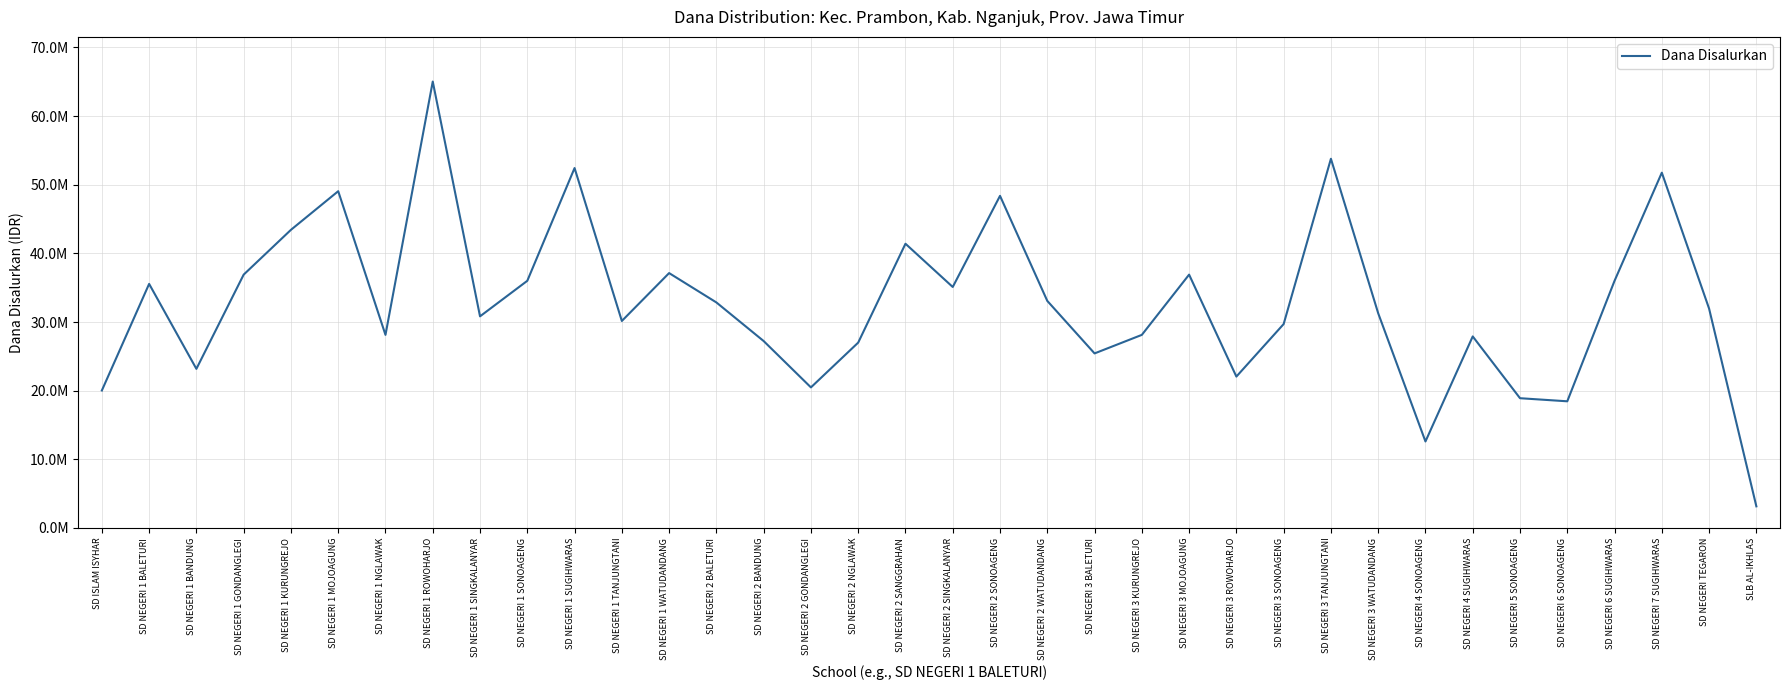

Reading left to right, list all the values displayed in this chart.

SD ISLAM ISYHAR=20025000	SD NEGERI 1 BALETURI=35550000	SD NEGERI 1 BANDUNG=23175000	SD NEGERI 1 GONDANGLEGI=36900000	SD NEGERI 1 KURUNGREJO=43425000	SD NEGERI 1 MOJOAGUNG=49050000	SD NEGERI 1 NGLAWAK=28125000	SD NEGERI 1 ROWOHARJO=65025000	SD NEGERI 1 SINGKALANYAR=30825000	SD NEGERI 1 SONOAGENG=36000000	SD NEGERI 1 SUGIHWARAS=52425000	SD NEGERI 1 TANJUNGTANI=30150000	SD NEGERI 1 WATUDANDANG=37125000	SD NEGERI 2 BALETURI=32850000	SD NEGERI 2 BANDUNG=27225000	SD NEGERI 2 GONDANGLEGI=20475000	SD NEGERI 2 NGLAWAK=27000000	SD NEGERI 2 SANGGRAHAN=41400000	SD NEGERI 2 SINGKALANYAR=35100000	SD NEGERI 2 SONOAGENG=48375000	SD NEGERI 2 WATUDANDANG=33075000	SD NEGERI 3 BALETURI=25425000	SD NEGERI 3 KURUNGREJO=28125000	SD NEGERI 3 MOJOAGUNG=36900000	SD NEGERI 3 ROWOHARJO=22050000	SD NEGERI 3 SONOAGENG=29700000	SD NEGERI 3 TANJUNGTANI=53775000	SD NEGERI 3 WATUDANDANG=31275000	SD NEGERI 4 SONOAGENG=12600000	SD NEGERI 4 SUGIHWARAS=27900000	SD NEGERI 5 SONOAGENG=18900000	SD NEGERI 6 SONOAGENG=18450000	SD NEGERI 6 SUGIHWARAS=36000000	SD NEGERI 7 SUGIHWARAS=51750000	SD NEGERI TEGARON=31950000	SLB AL-IKHLAS=3150000